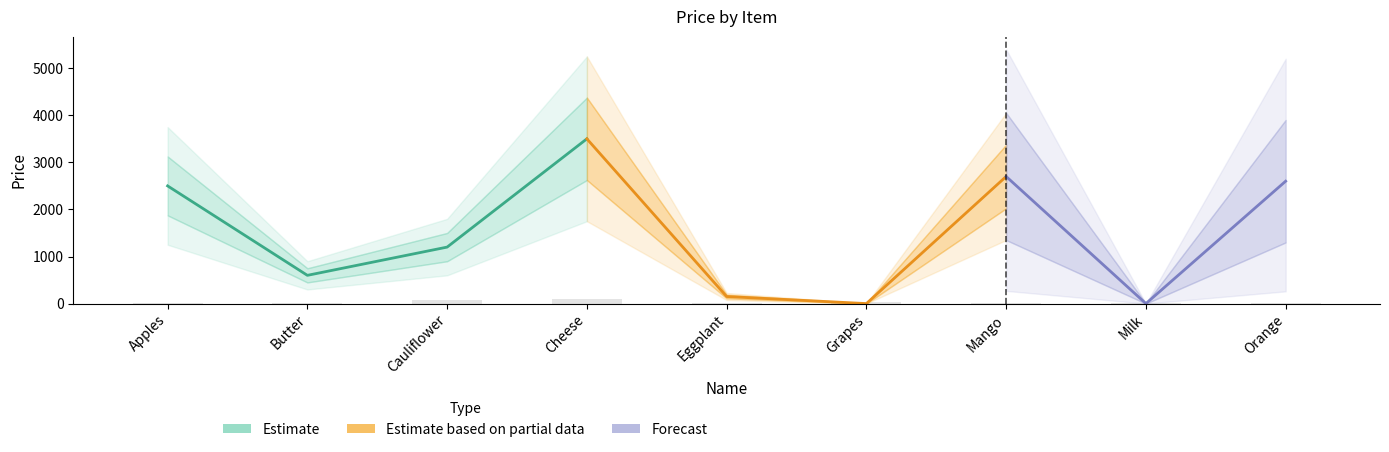

Reading left to right, what are all the values shown in this chart?

Estimate: 2500	600	1200	3500	150	0	2700	0	2600
Estimate based on partial data: 2500	600	1200	3500	150	0	2700	0	2600
Forecast: 2500	600	1200	3500	150	0	2700	0	2600